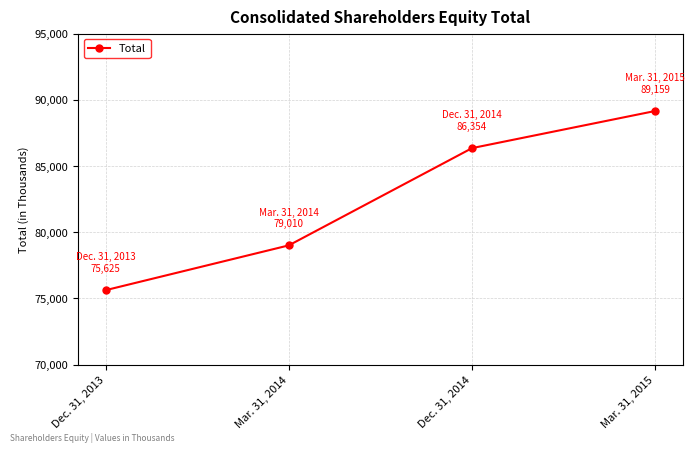

True or false: the data shows 86354 at Dec. 31, 2014.

True